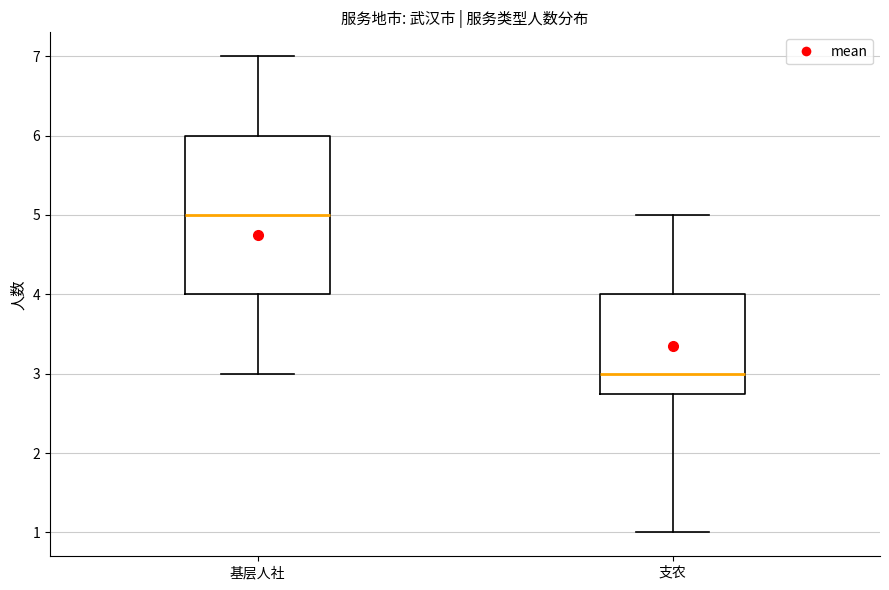

Where does the median line of the box for 支农 sit on the y-axis? The values are not printed on the chart, so give them approximately, as read against the axis.

3.0